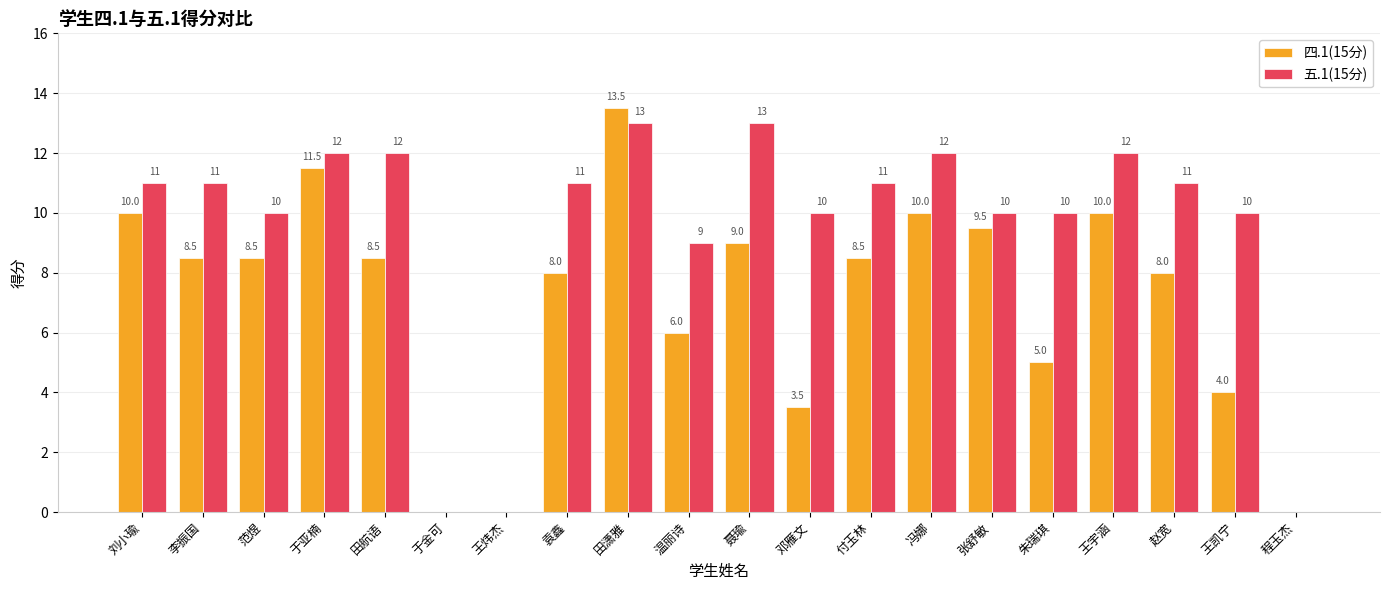

Which category has the highest value in the 四.1(15分) series?

田潇雅